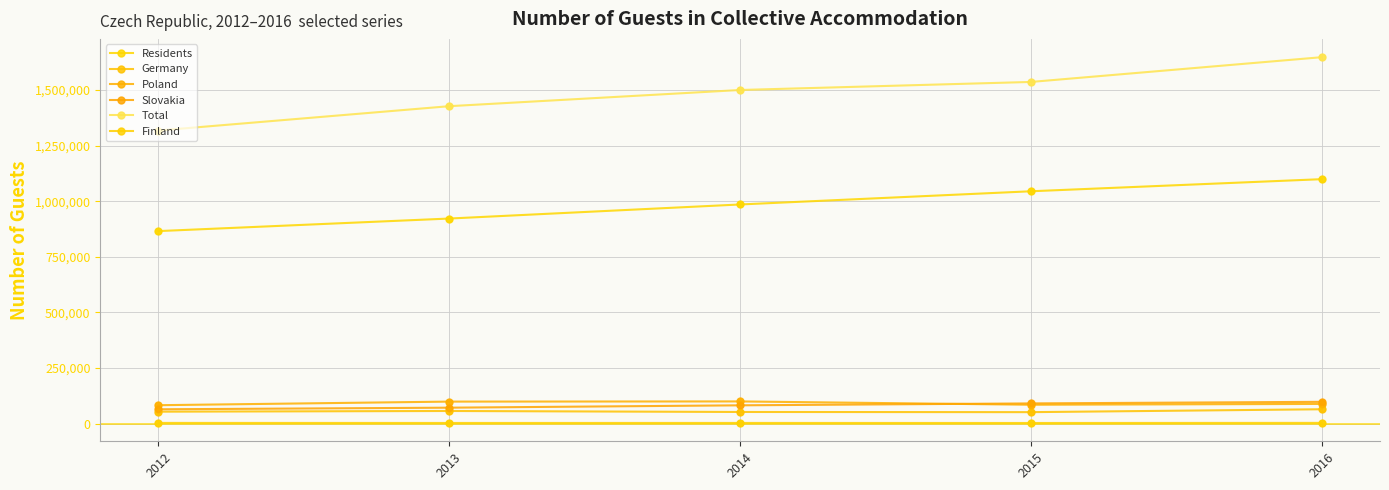

Which series has the largest total across all categories?

Total